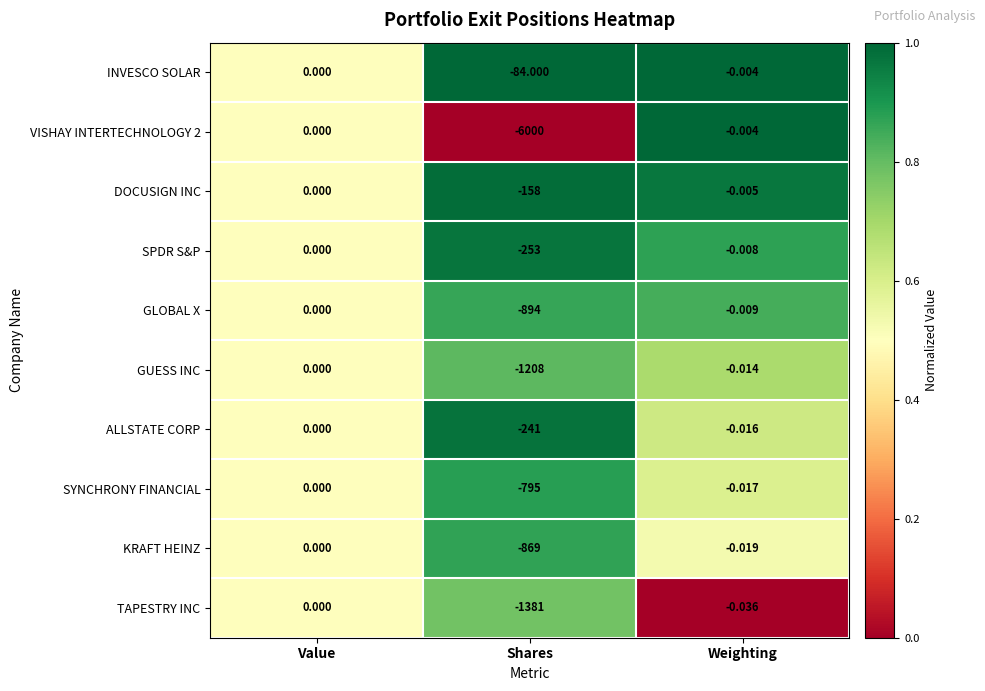

Count the number of data series in this chart.

10